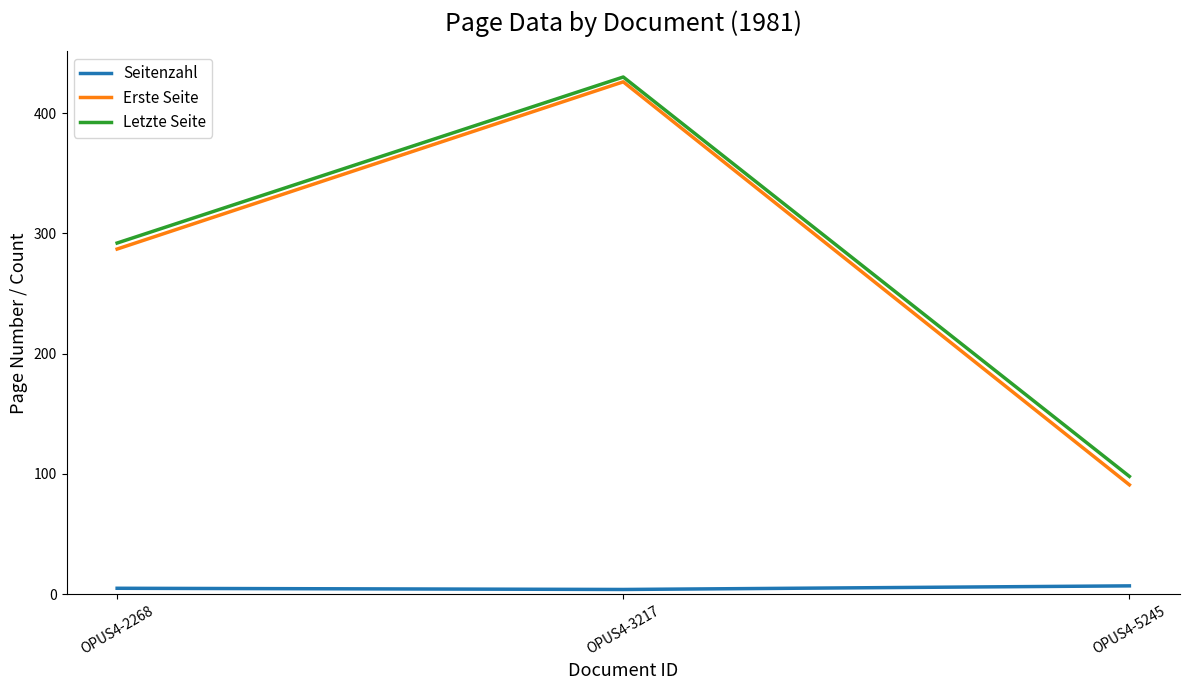

What is the sum of all Letzte Seite values?

820